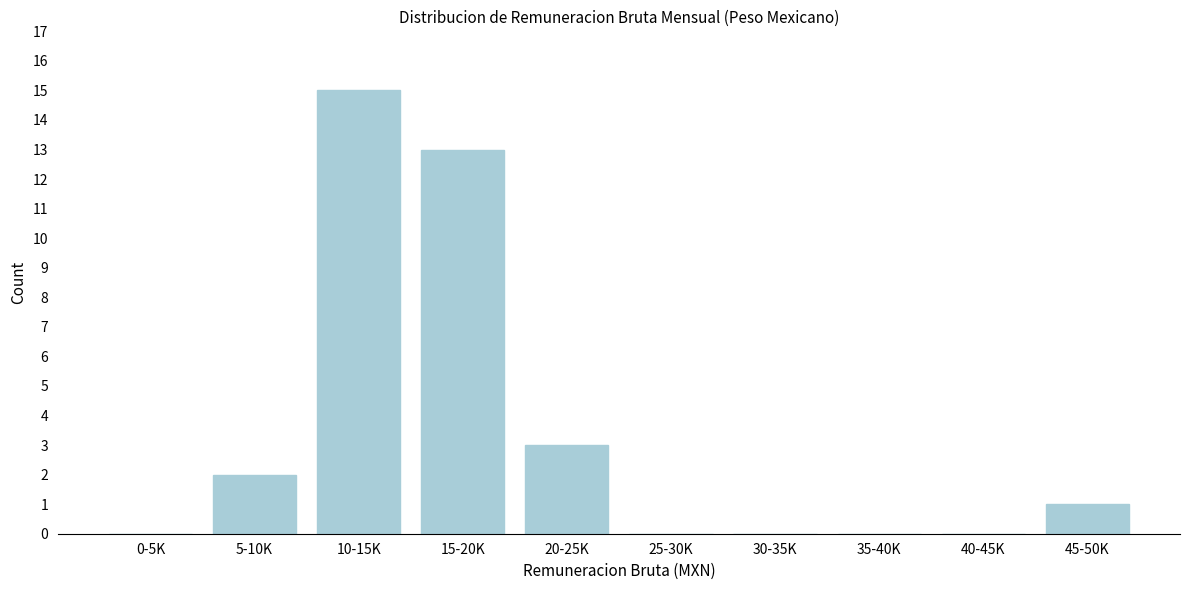

Reading left to right, transcribe all the data shown in this chart.

0-5K=0	5-10K=2	10-15K=15	15-20K=13	20-25K=3	25-30K=0	30-35K=0	35-40K=0	40-45K=0	45-50K=1